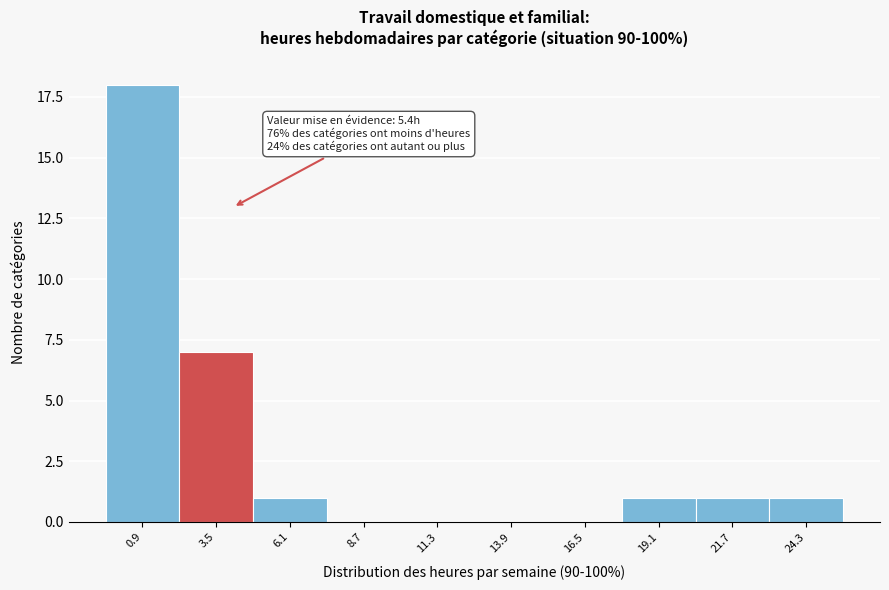

Reading left to right, transcribe all the data shown in this chart.

0.9=18	3.5=7	6.1=1	8.7=0	11.3=0	13.9=0	16.5=0	19.1=1	21.7=1	24.3=1